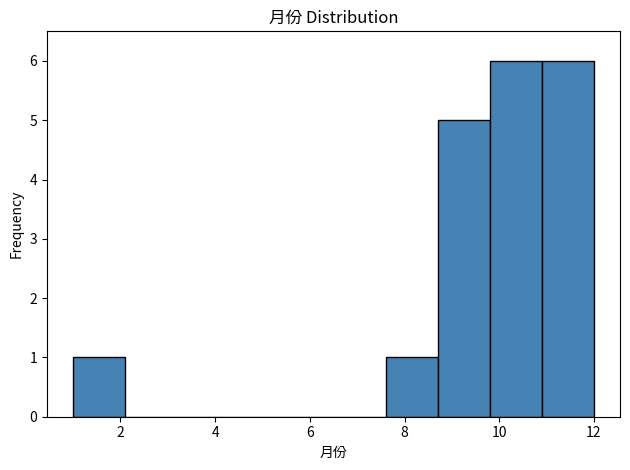

Reading left to right, list every bar in this chart as the range it spans on the x-axis followed by its height. Neither the bar edges nor the heights are printed on the chart, so give them approximately, as read against the axes.

1.0 to 2.1: 1
2.1 to 3.2: 0
3.2 to 4.3: 0
4.3 to 5.4: 0
5.4 to 6.5: 0
6.5 to 7.6: 0
7.6 to 8.7: 1
8.7 to 9.8: 5
9.8 to 10.9: 6
10.9 to 12.0: 6